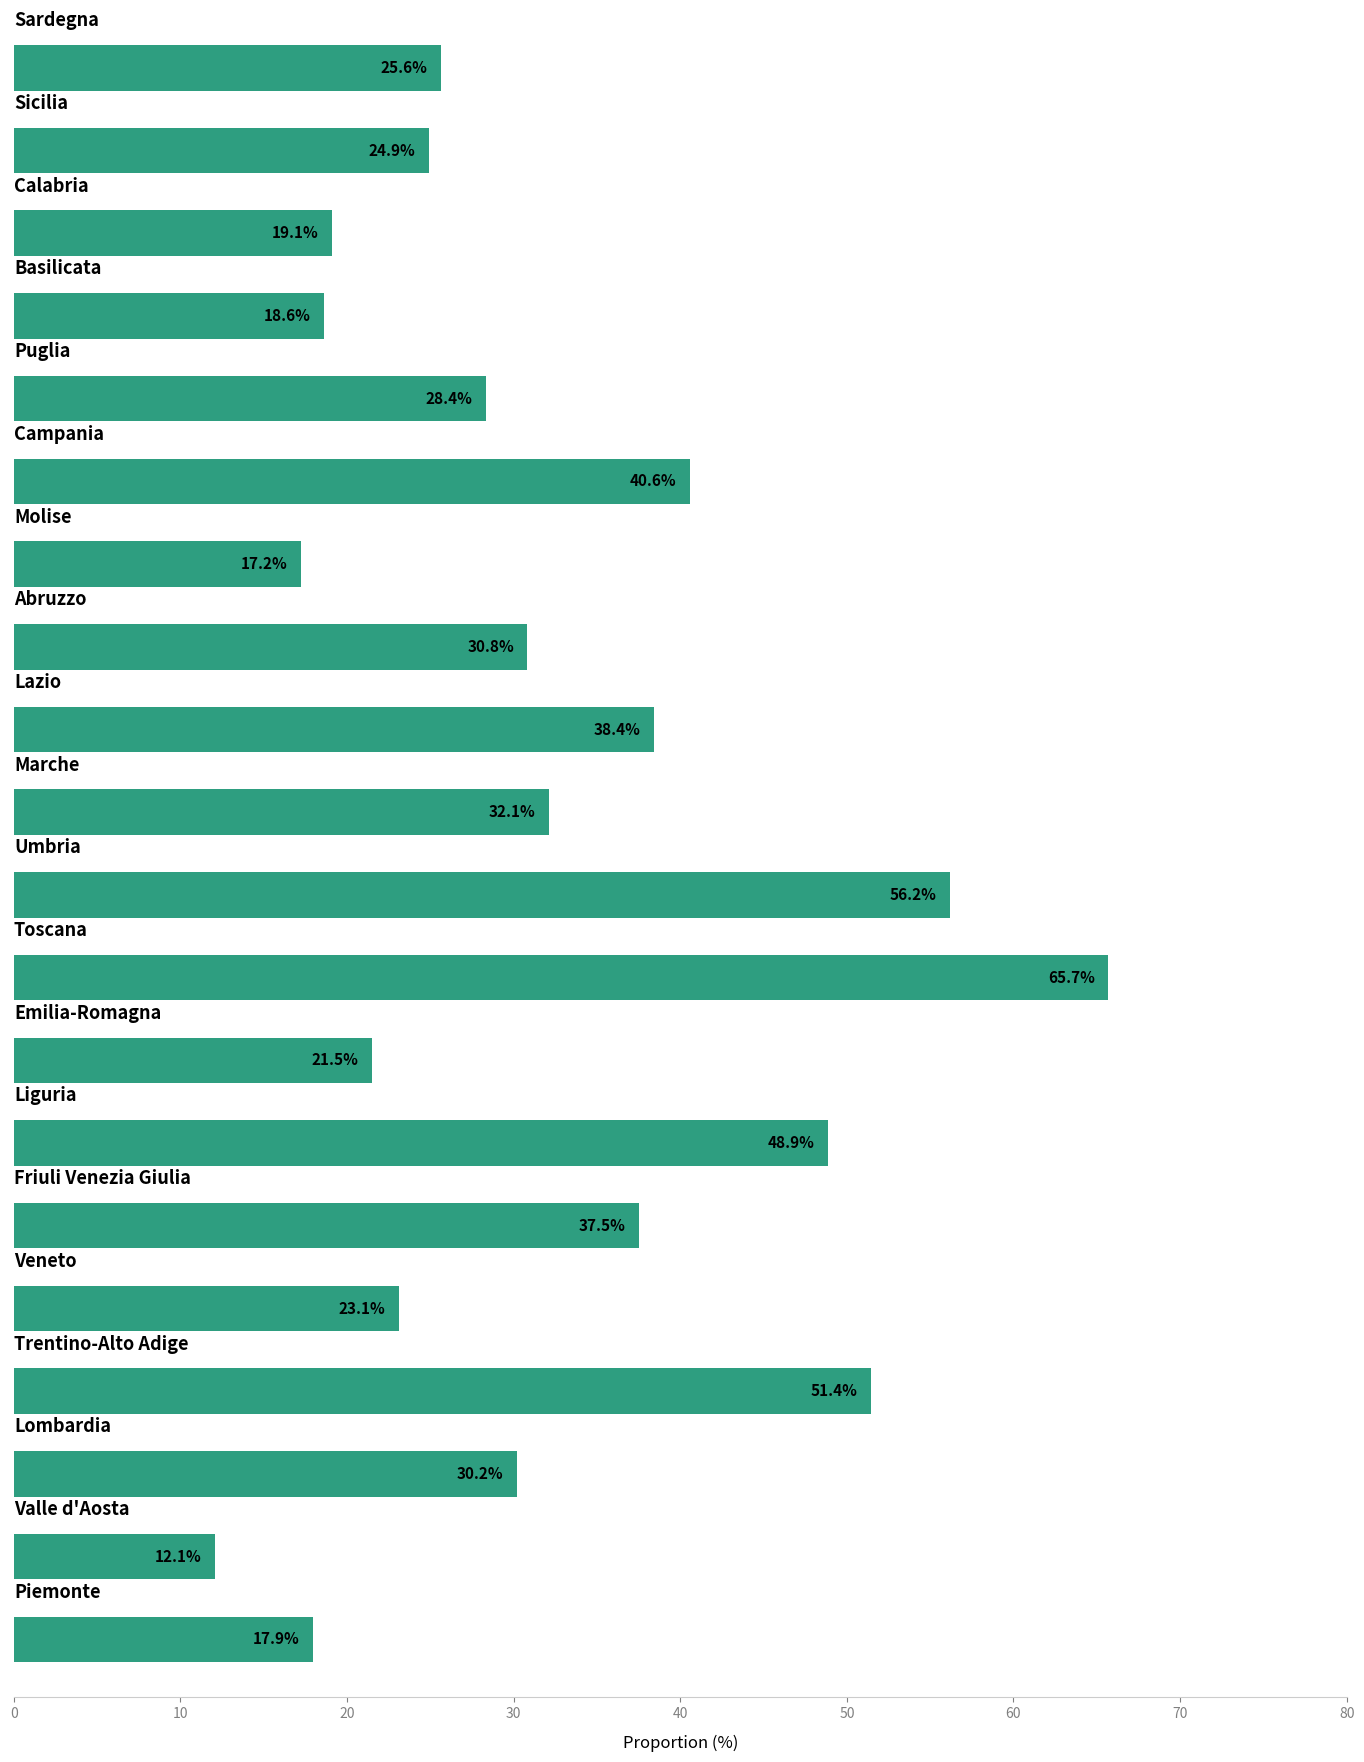

Reading top to bottom, list all the values displayed in this chart.

25.6	24.9	19.1	18.6	28.4	40.6	17.2	30.8	38.4	32.1	56.2	65.7	21.5	48.9	37.5	23.1	51.4	30.2	12.1	17.9